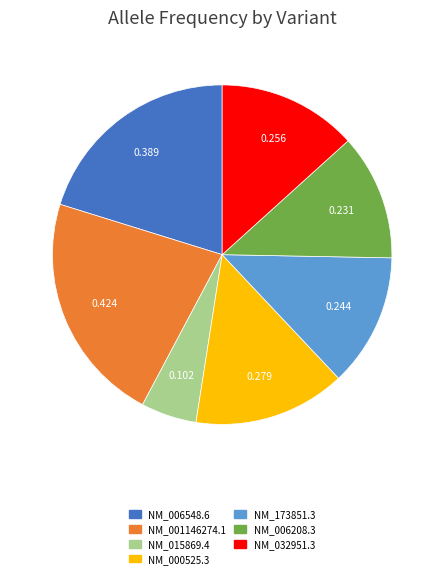

Is there a majority slice in this chart?

No